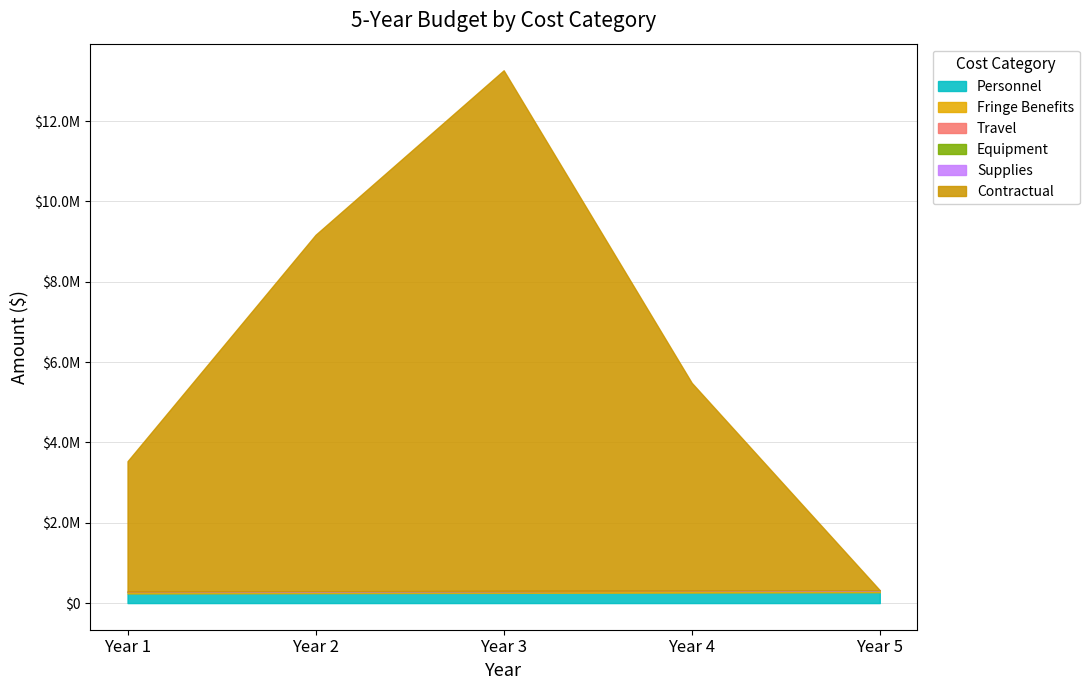

Which series has the largest range (max minus min)?

Contractual